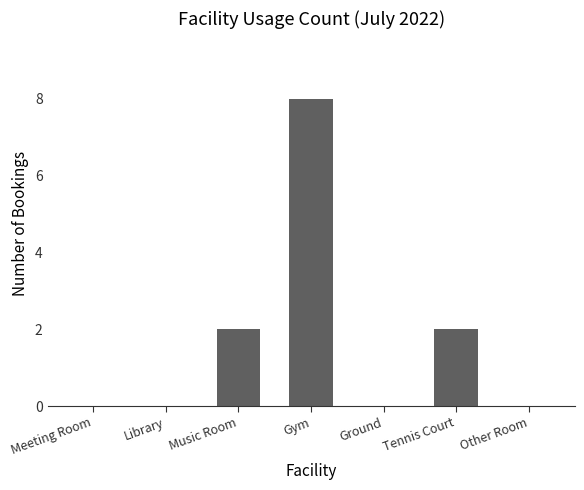

What is the maximum value shown in the chart?

8